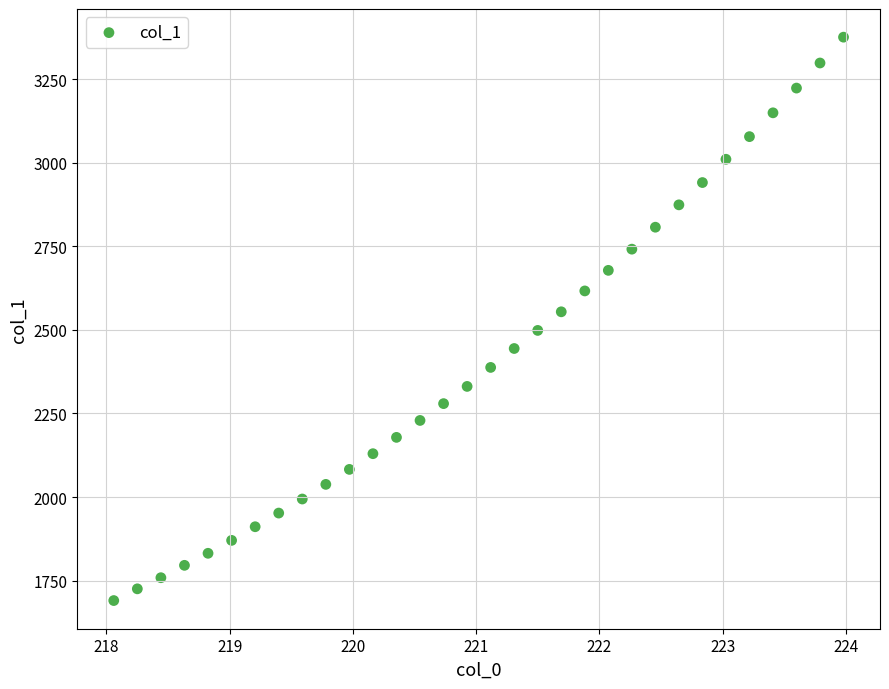

What is the range of Y values (max minus min)?

1685.4